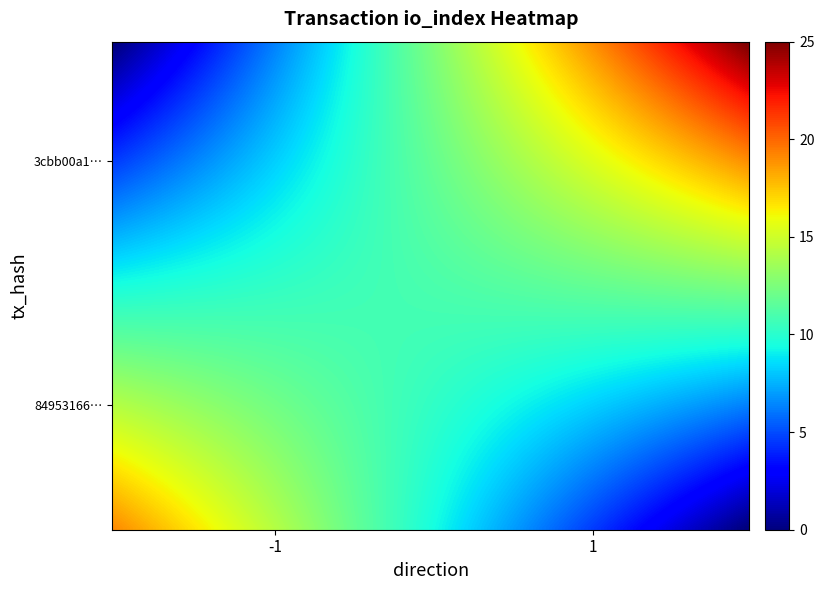

At how many categories does at least one series exceed 24?

1